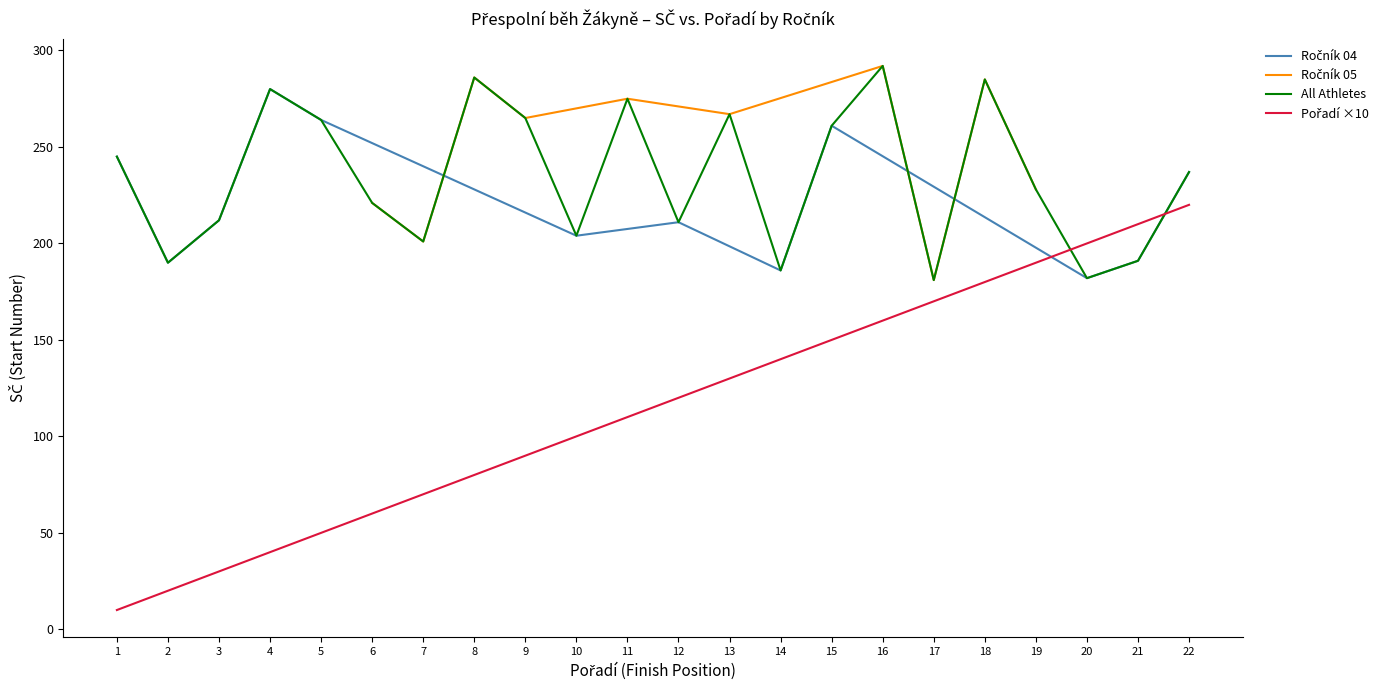

What is the highest value of the All Athletes series?

292